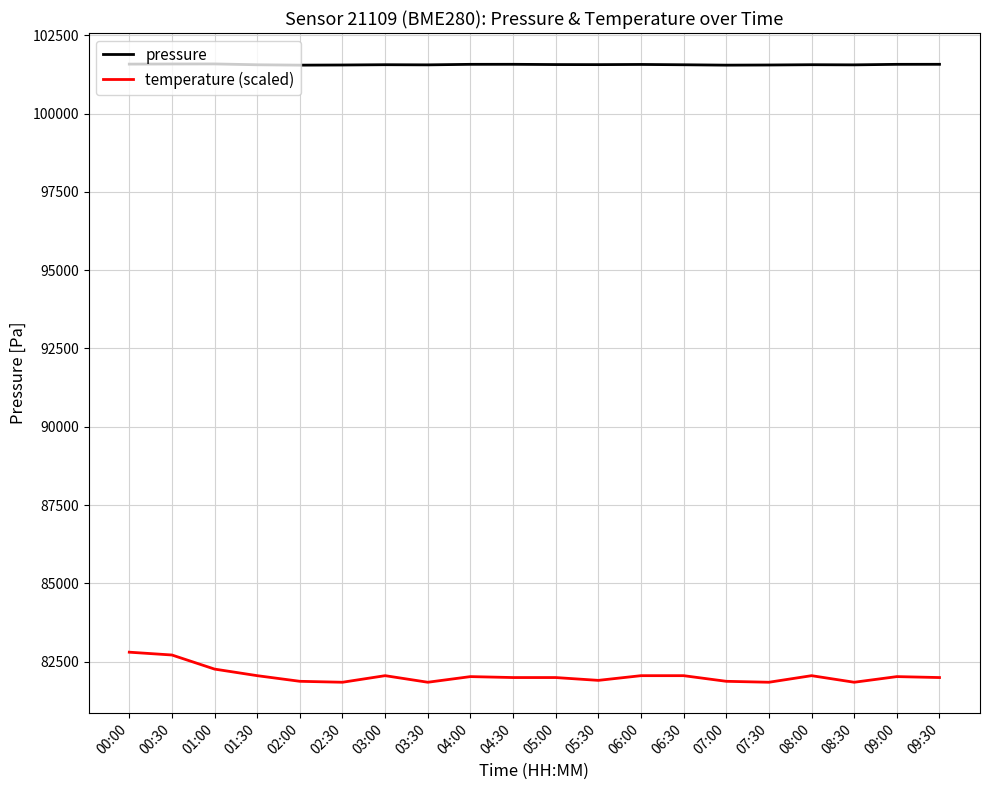

Is it true that temperature (scaled) equals 44421.7 at 09:30?

False